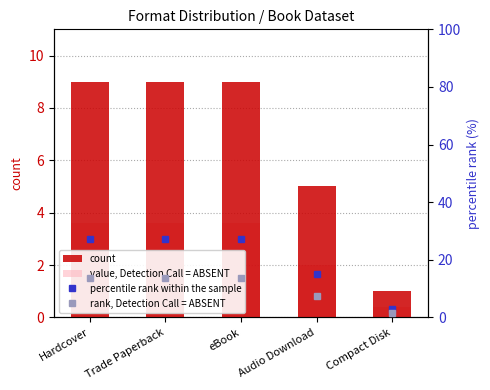

Count the number of categories in the chart.

5